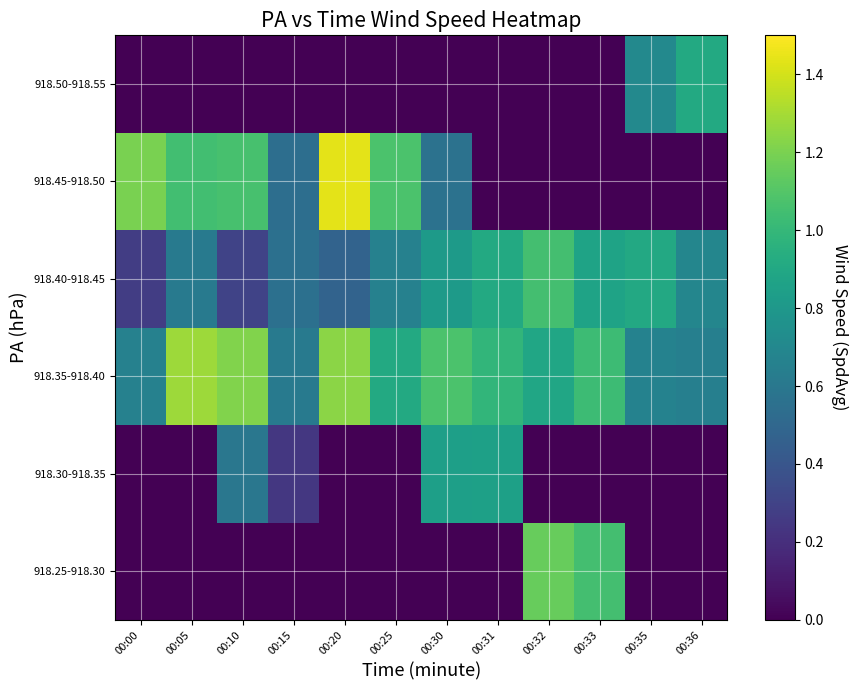

Reading left to right, list all the values displayed in this chart.

918.25-918.30: 00:00=0.0	00:05=0.0	00:10=0.0	00:15=0.0	00:20=0.0	00:25=0.0	00:30=0.0	00:31=0.0	00:32=1.2	00:33=1.1	00:35=0.0	00:36=0.0
918.30-918.35: 00:00=0.0	00:05=0.0	00:10=0.6	00:15=0.2	00:20=0.0	00:25=0.0	00:30=0.8	00:31=0.9	00:32=0.0	00:33=0.0	00:35=0.0	00:36=0.0
918.35-918.40: 00:00=0.7	00:05=1.3	00:10=1.2	00:15=0.6	00:20=1.2	00:25=0.9	00:30=1.1	00:31=1.0	00:32=0.9	00:33=1.0	00:35=0.7	00:36=0.6
918.40-918.45: 00:00=0.3	00:05=0.6	00:10=0.3	00:15=0.6	00:20=0.5	00:25=0.7	00:30=0.8	00:31=0.9	00:32=1.1	00:33=0.9	00:35=0.9	00:36=0.7
918.45-918.50: 00:00=1.2	00:05=1.0	00:10=1.1	00:15=0.5	00:20=1.4	00:25=1.1	00:30=0.6	00:31=0.0	00:32=0.0	00:33=0.0	00:35=0.0	00:36=0.0
918.50-918.55: 00:00=0.0	00:05=0.0	00:10=0.0	00:15=0.0	00:20=0.0	00:25=0.0	00:30=0.0	00:31=0.0	00:32=0.0	00:33=0.0	00:35=0.7	00:36=0.9